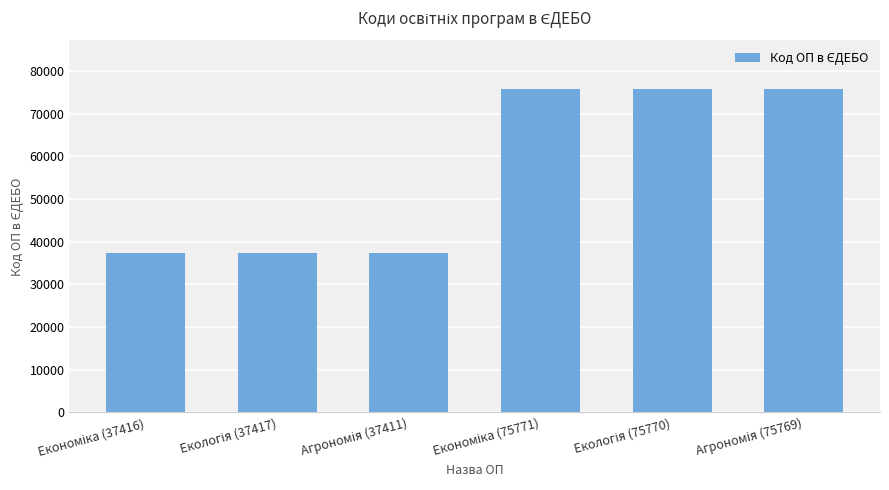

What is the difference between the maximum and second lowest values?

38355